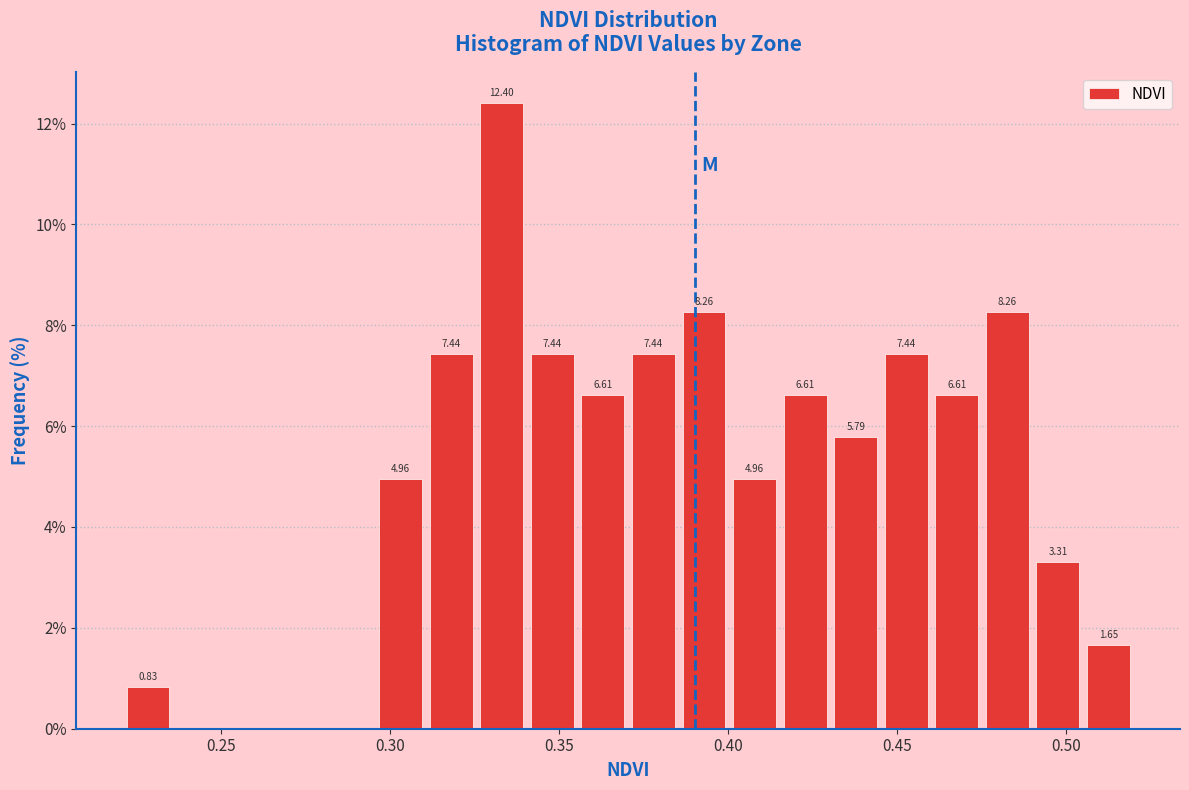

Read against the x-axis, roughly where is the centre of the tallest bar?

0.335